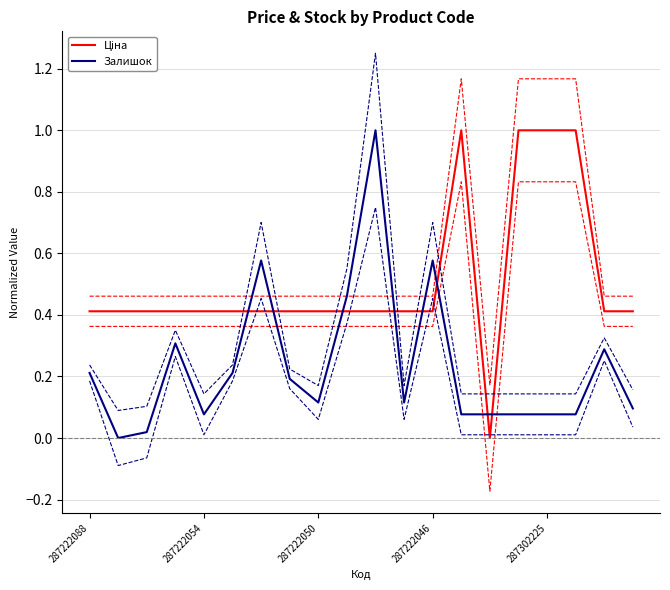

Does the chart have visible grid lines?

Yes